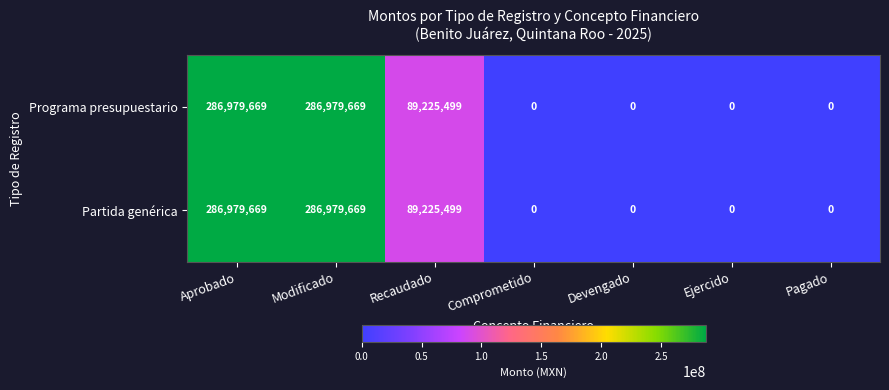

The Programa presupuestario series shows 89225499 at Recaudado. True or false?

True